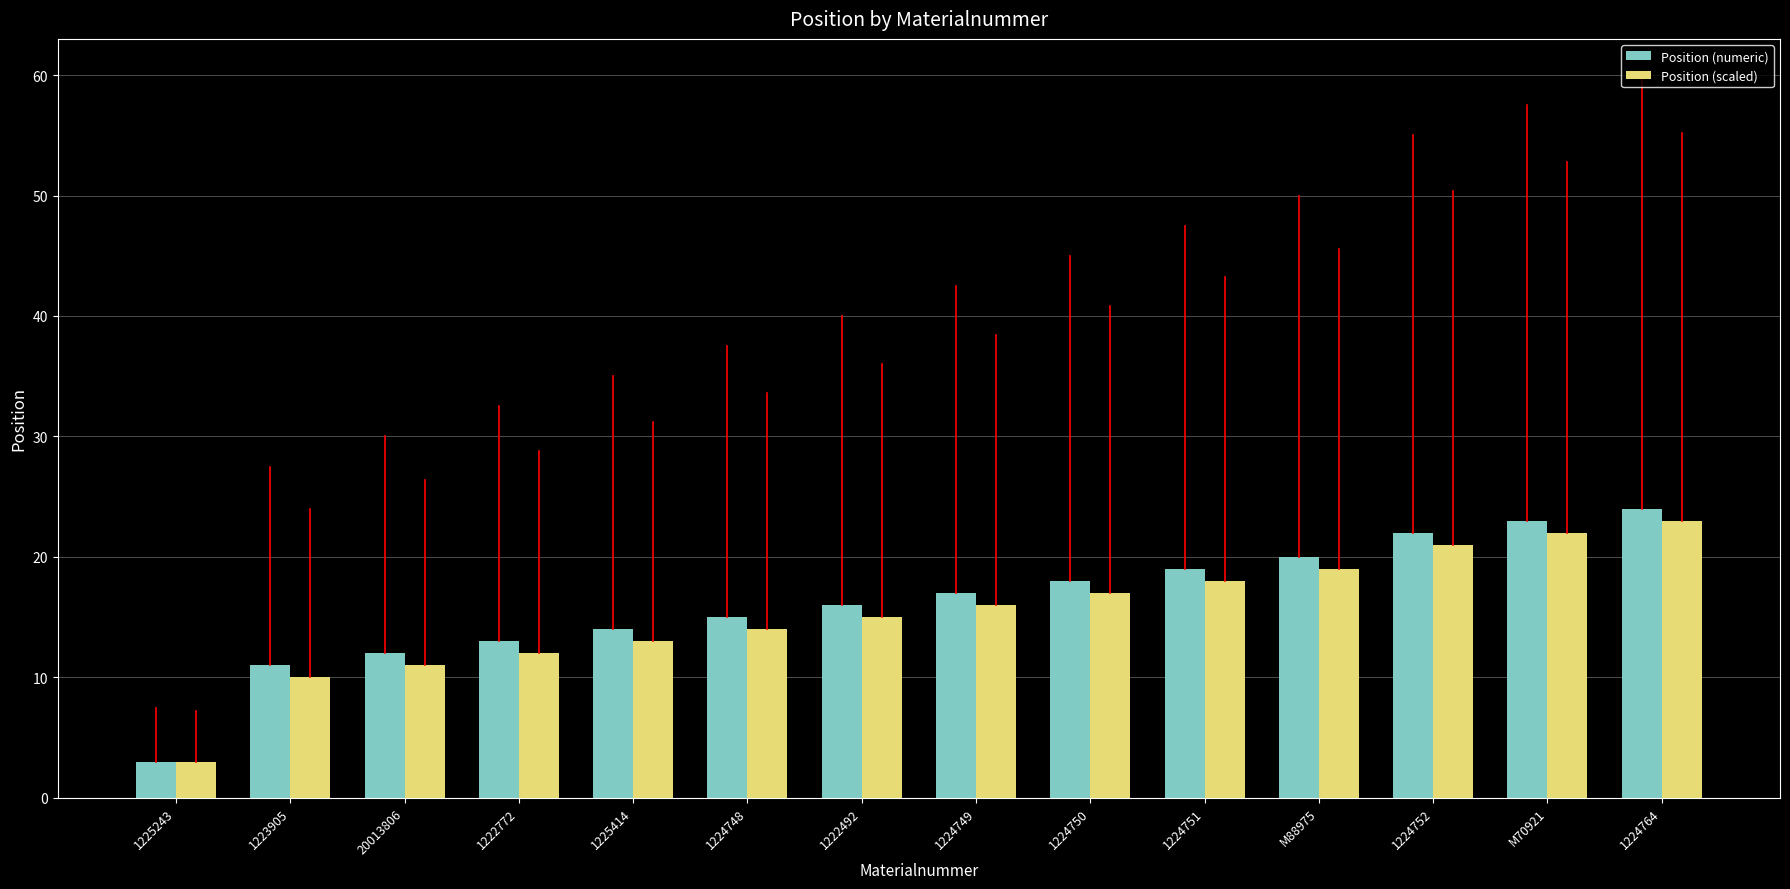

What position from the right is 1224752?

3